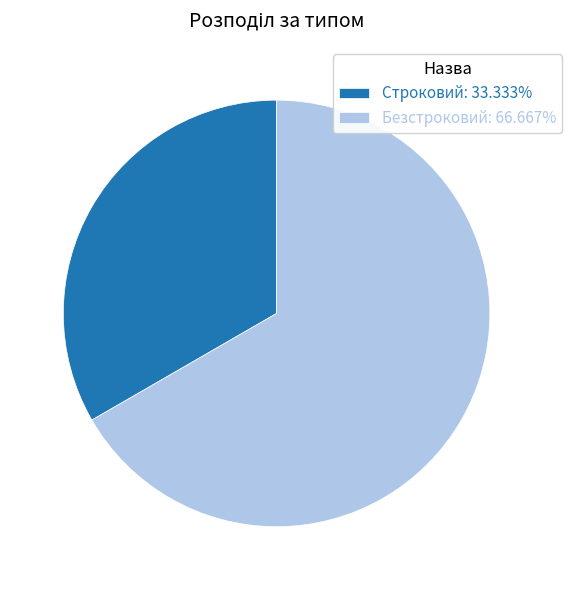

Does Безстроковий: 66.667% account for over 50% of the chart?

Yes